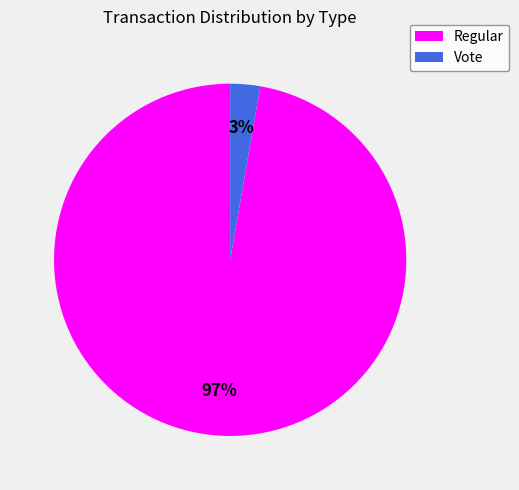

Between Vote and Regular, which is larger?

Regular